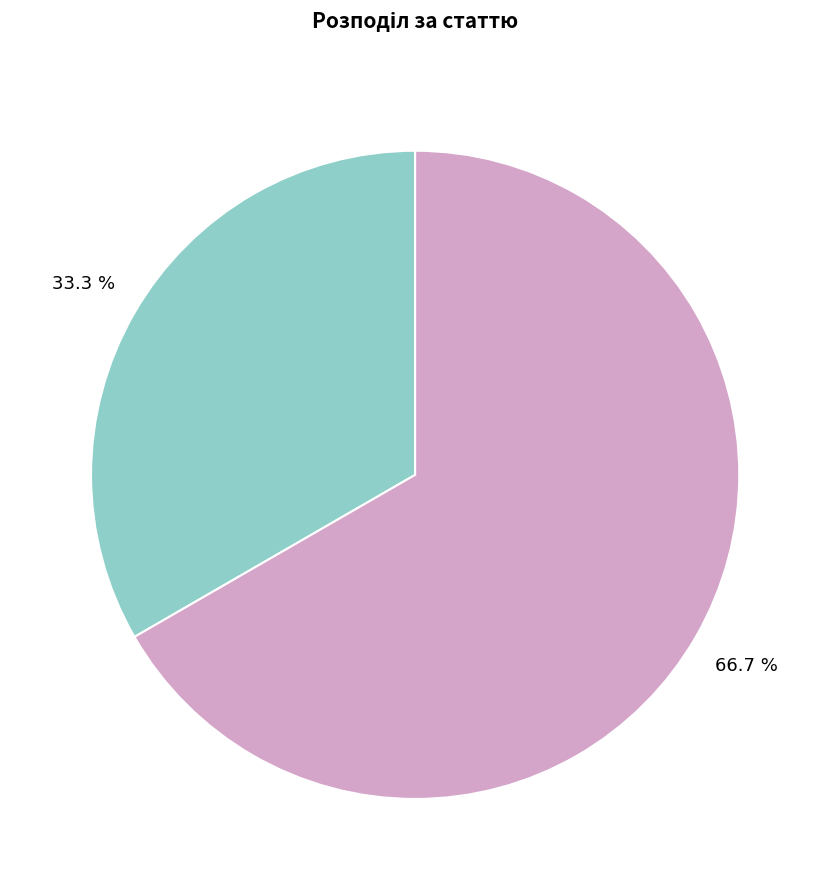

Does any single category account for the majority?

Yes